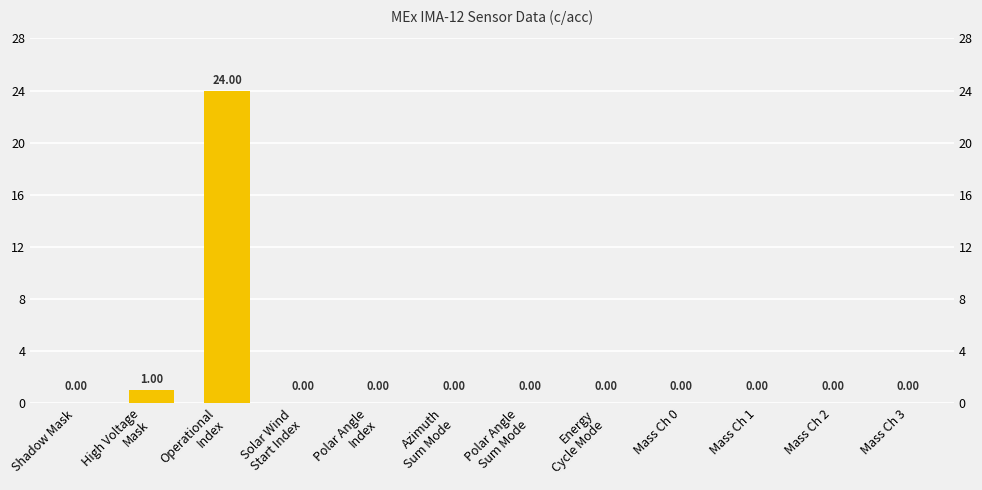

What is the greatest value displayed?

24